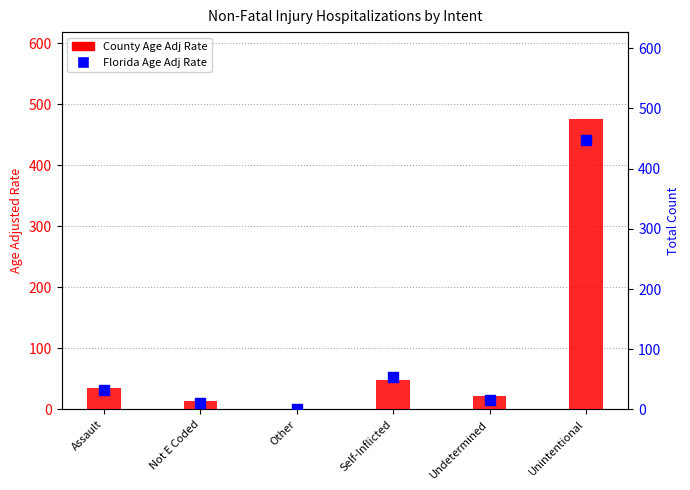

Which series contains the highest Y value?

County Age Adj Rate